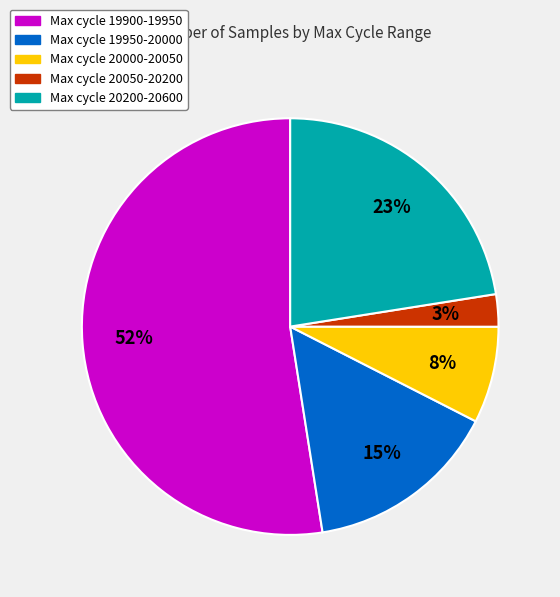

Between Max cycle 20050-20200 and Max cycle 20000-20050, which is larger?

Max cycle 20000-20050